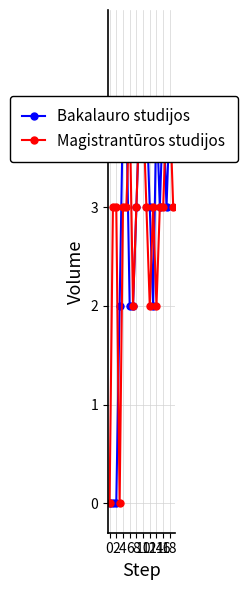

How many series are shown in this chart?

2